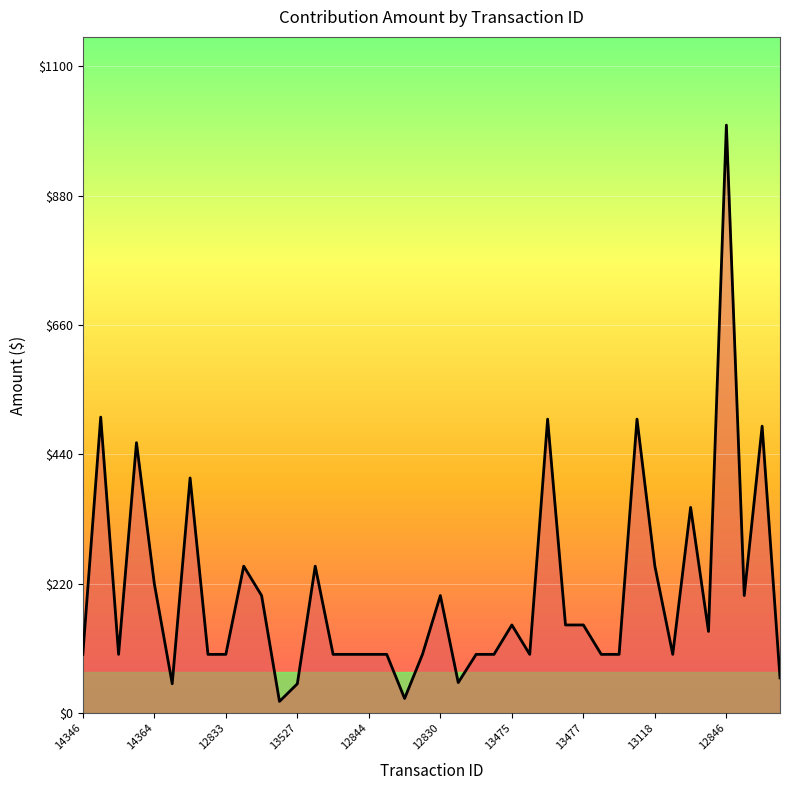

What is the difference between the maximum and minimum values?

980.0